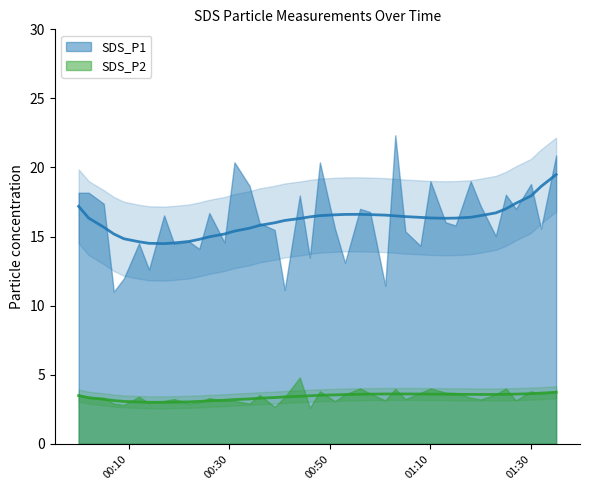

What is the sum of all SDS_P2 values?

135.6